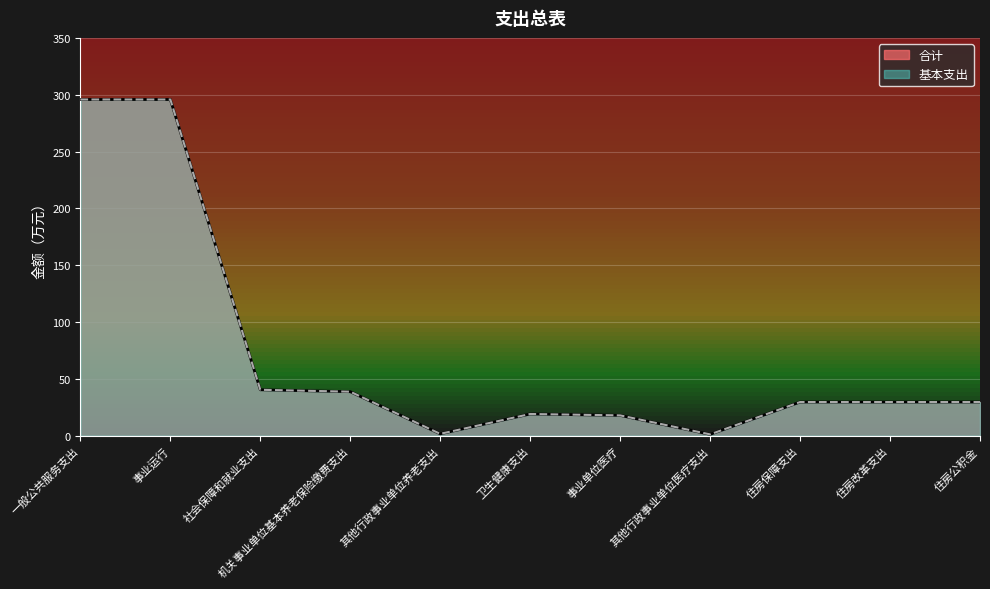

Which category has the highest value in the 合计 series?

一般公共服务支出